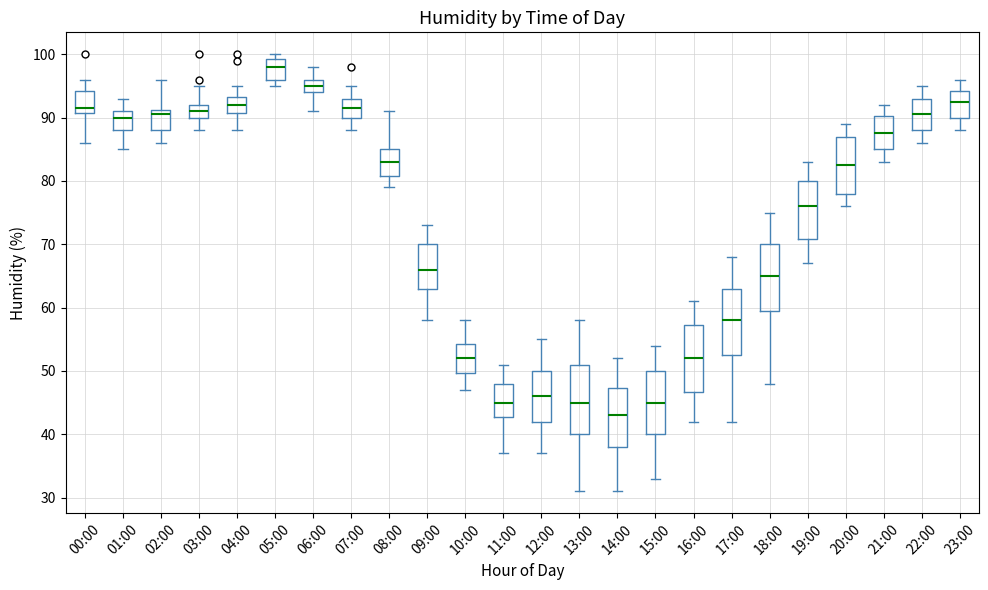

Which box has the highest median line?

05:00